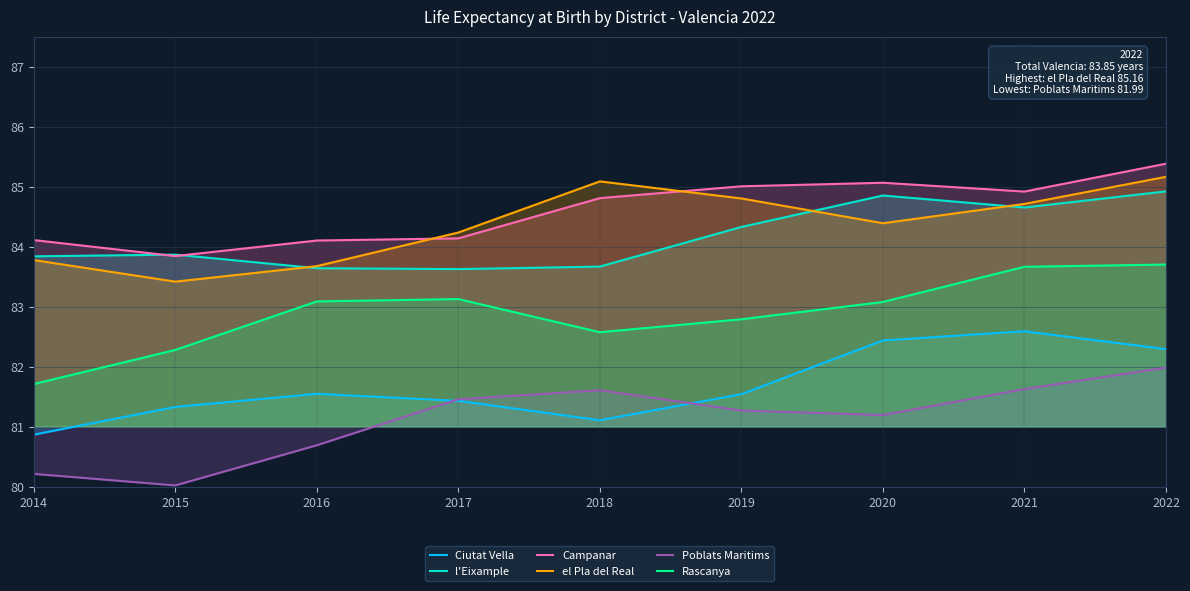

Reading left to right, transcribe all the data shown in this chart.

Ciutat Vella: 80.9	81.3	81.5	81.4	81.1	81.5	82.4	82.6	82.3
l'Eixample: 83.8	83.9	83.6	83.6	83.7	84.3	84.9	84.7	84.9
Campanar: 84.1	83.8	84.1	84.1	84.8	85.0	85.1	84.9	85.4
el Pla del Real: 83.8	83.4	83.7	84.2	85.1	84.8	84.4	84.7	85.2
Poblats Maritims: 80.2	80.0	80.7	81.5	81.6	81.3	81.2	81.6	82.0
Rascanya: 81.7	82.3	83.1	83.1	82.6	82.8	83.1	83.7	83.7